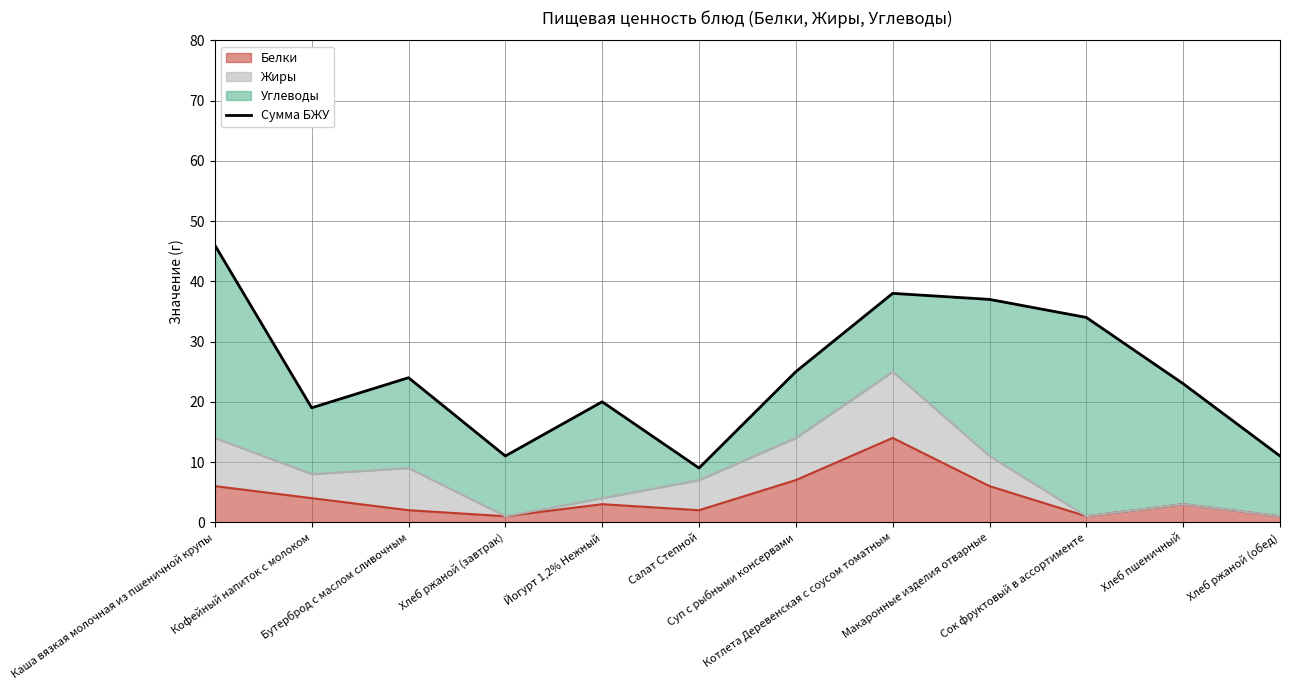

What is the change in value from Салат Степной to Котлета Деревенская с соусом томатным?

+29